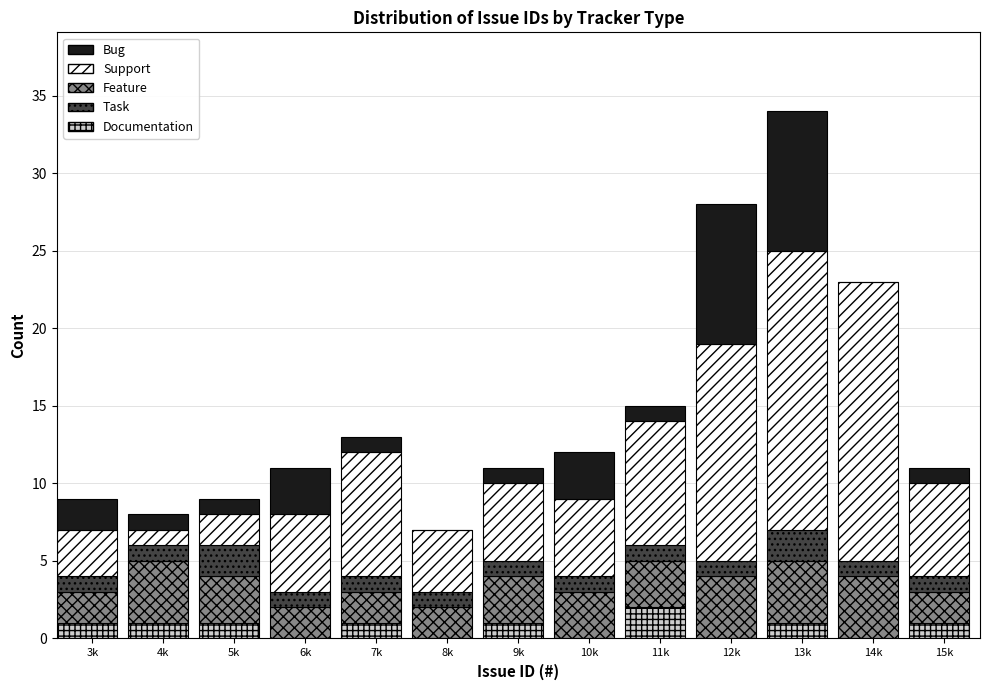

True or false: Documentation has a value of 1 at 5k.

True